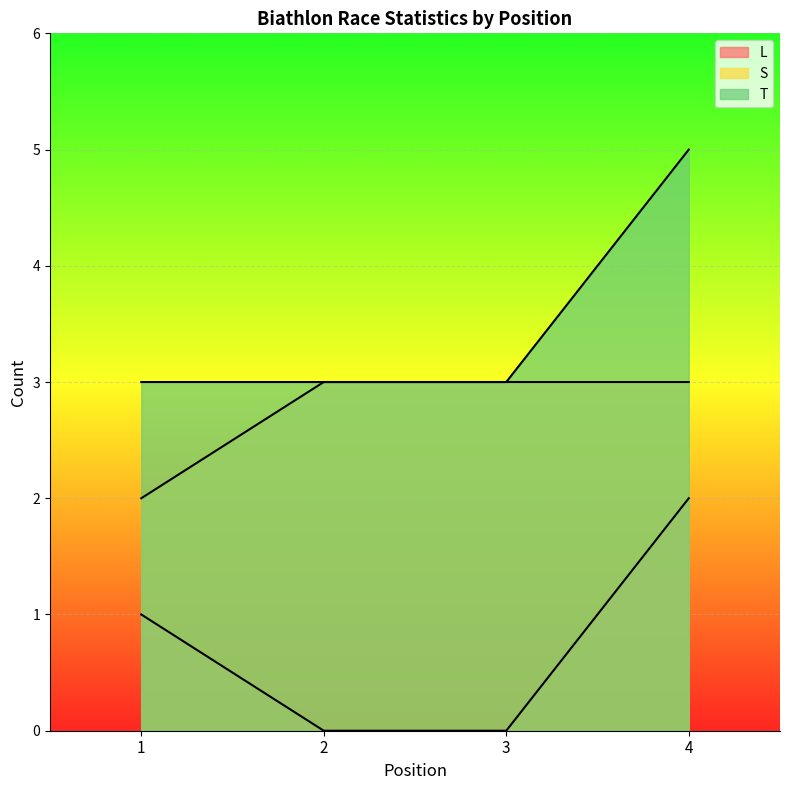

True or false: S and T intersect in this chart.

False